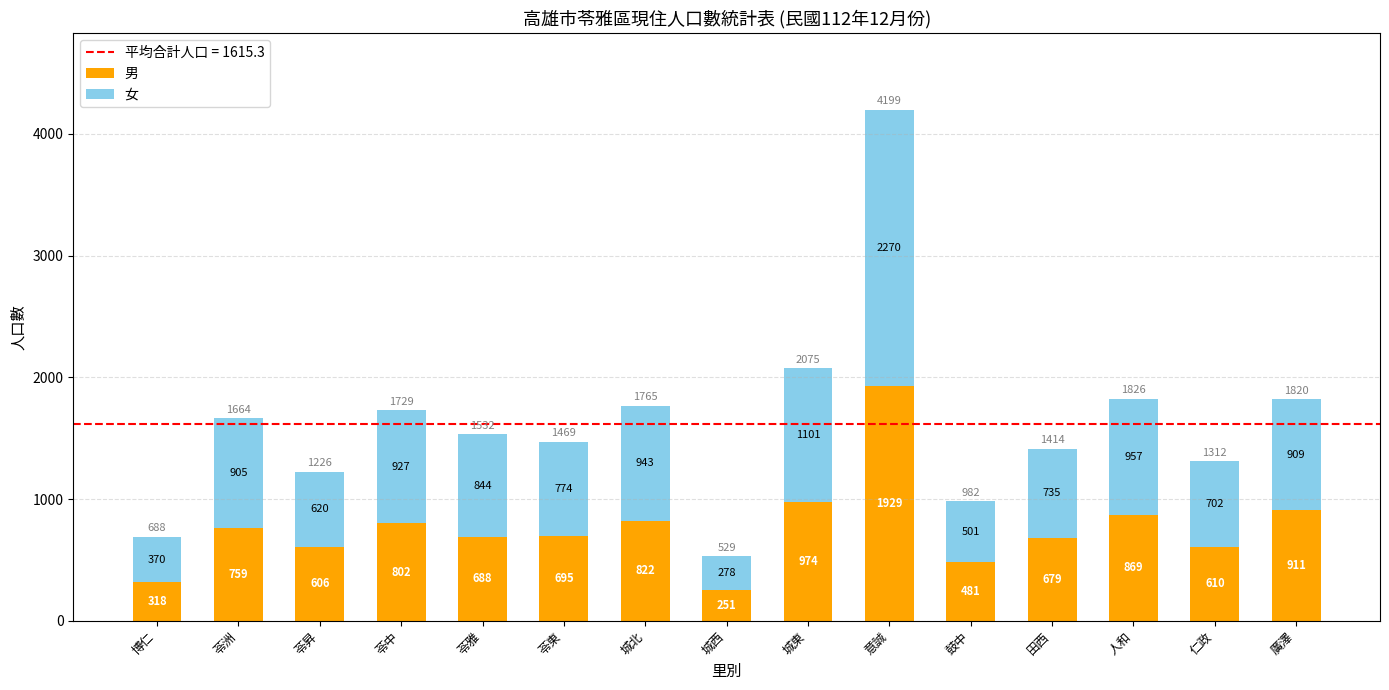

What is the total value across all series at 城西?

529